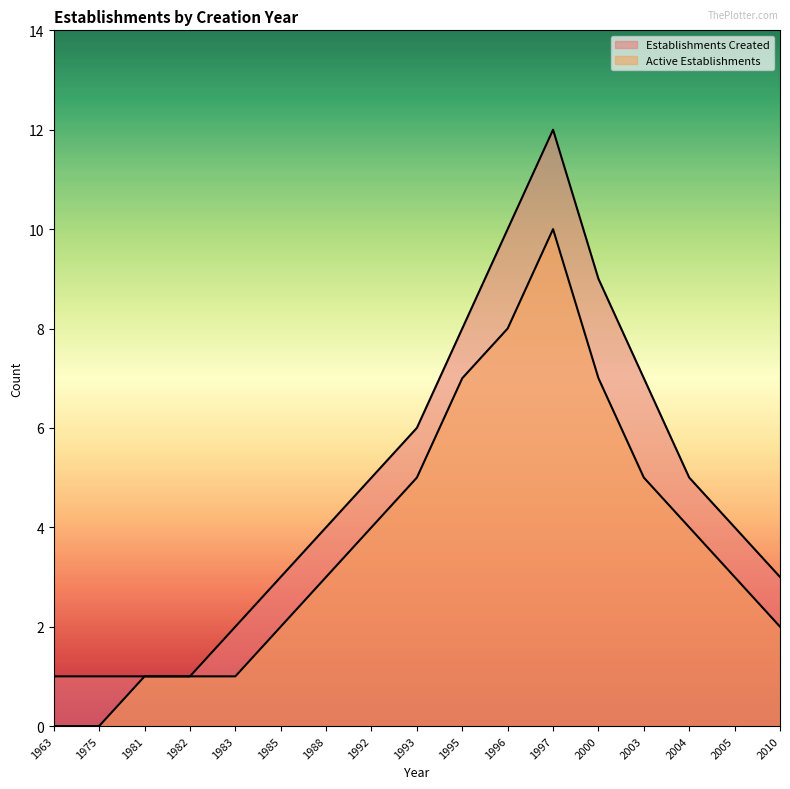

Does the chart have visible grid lines?

No